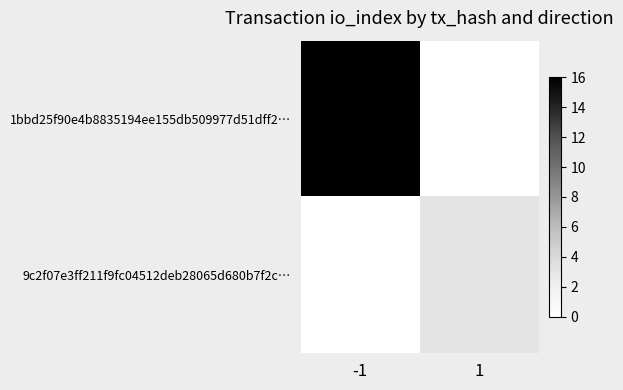

What is the total value across all series at -1?

16